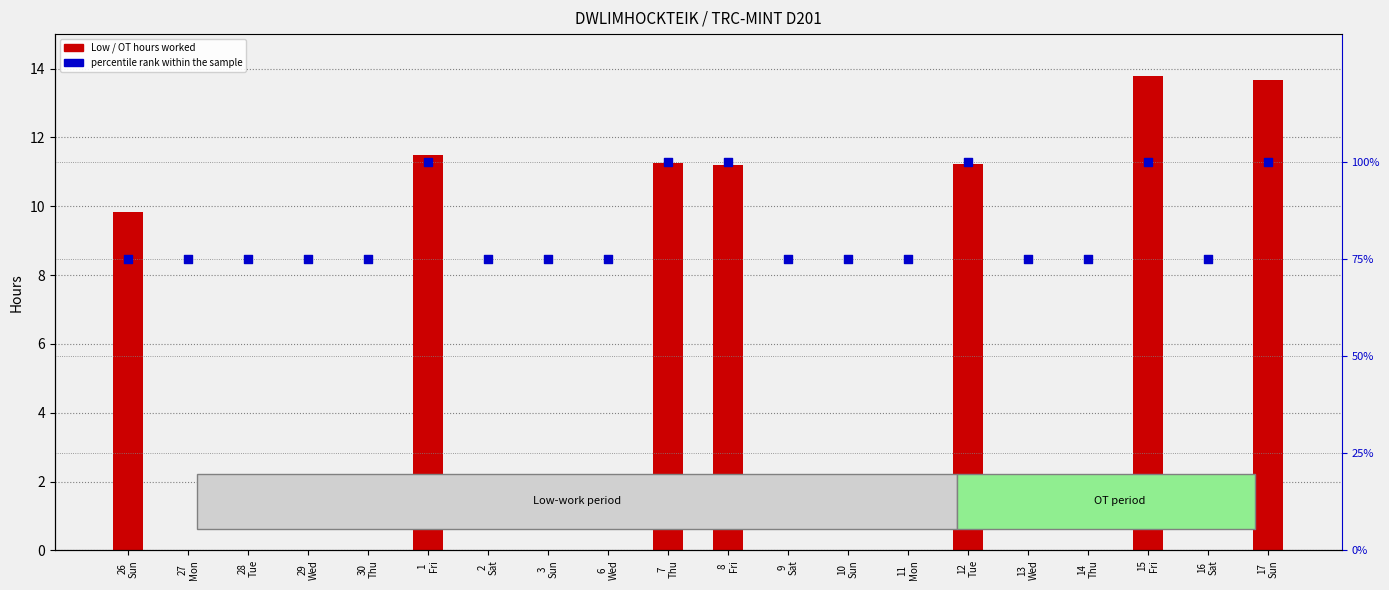

At how many categories does at least one series exceed 33?

20